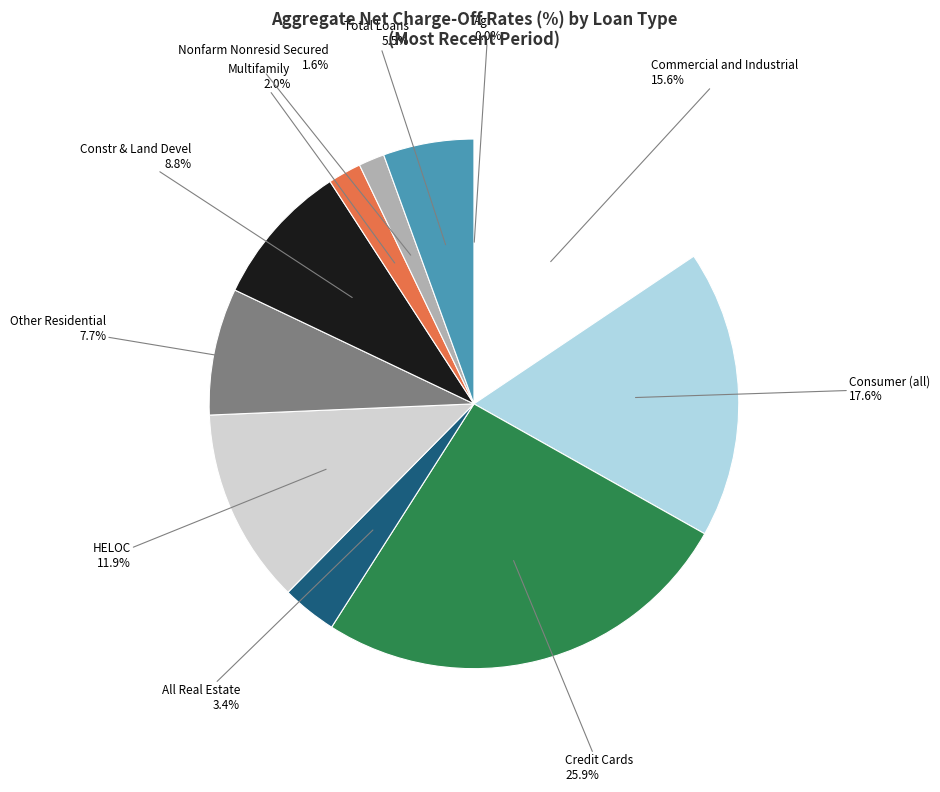

Which has a higher value, Commercial and Industrial or HELOC?

Commercial and Industrial